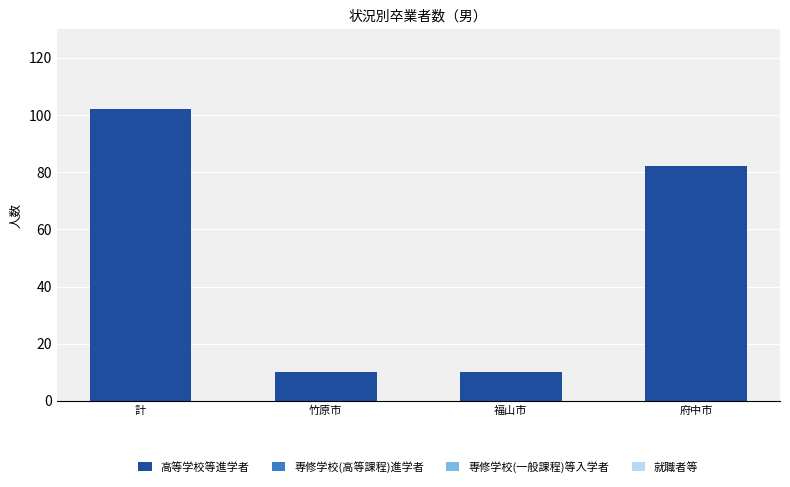

What is the label of the 2nd bar from the left?

竹原市